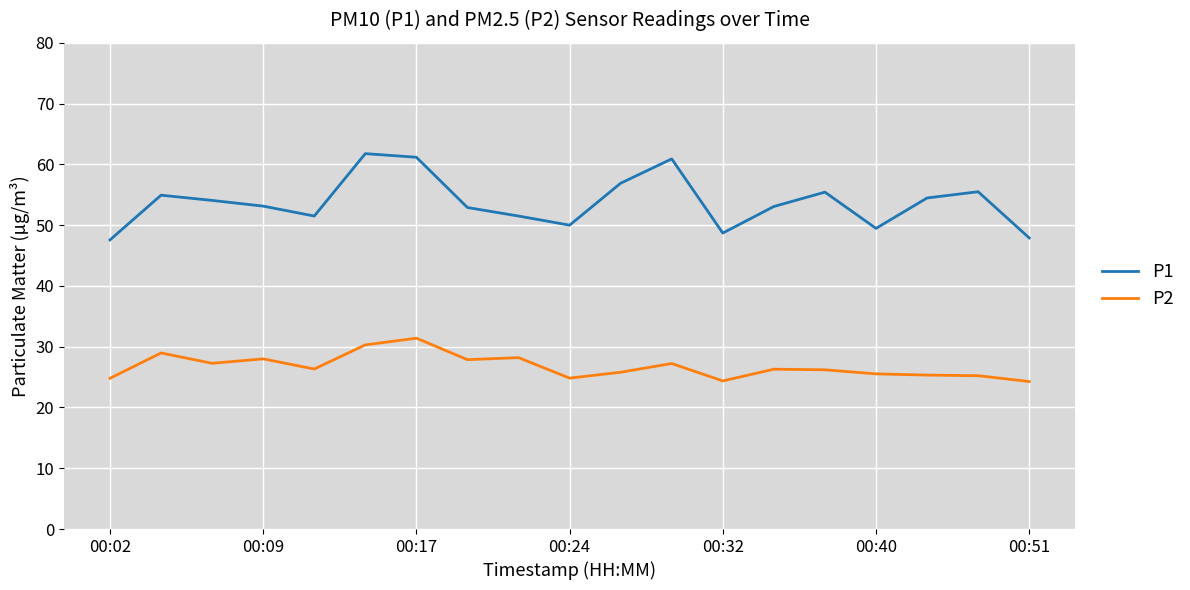

What is the greatest value displayed?

61.8